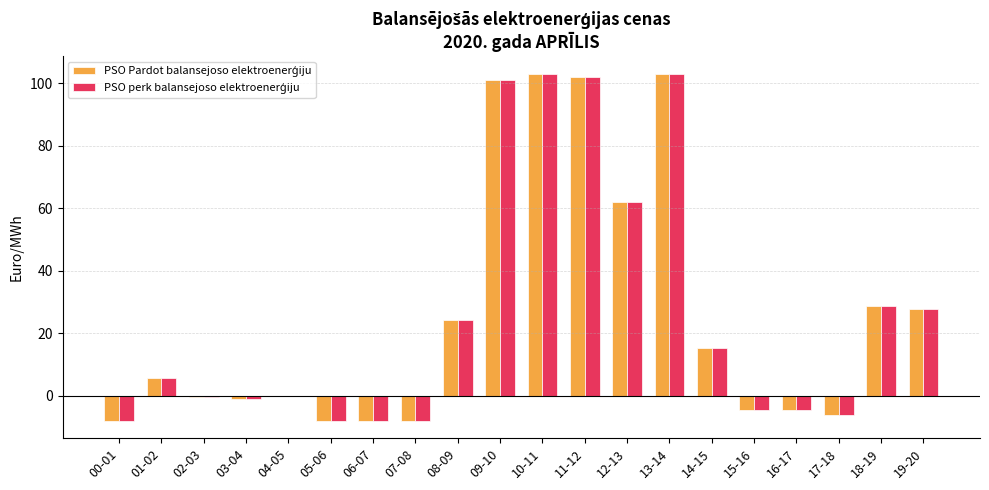

What is the total value across all series at 07-08?

-15.9